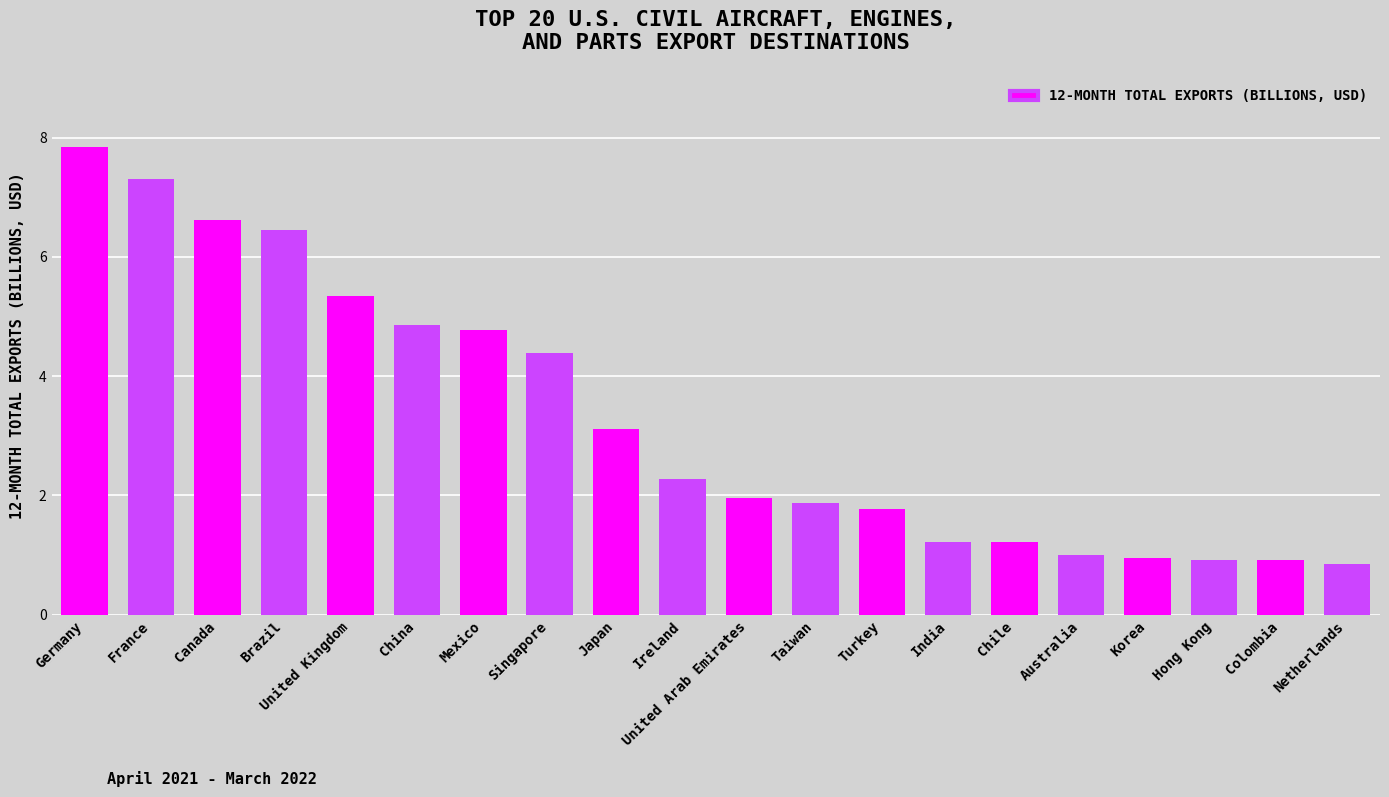

Reading left to right, extract all data points from this chart.

7.8	7.3	6.6	6.4	5.3	4.9	4.8	4.4	3.1	2.3	2.0	1.9	1.8	1.2	1.2	1.0	0.9	0.9	0.9	0.9